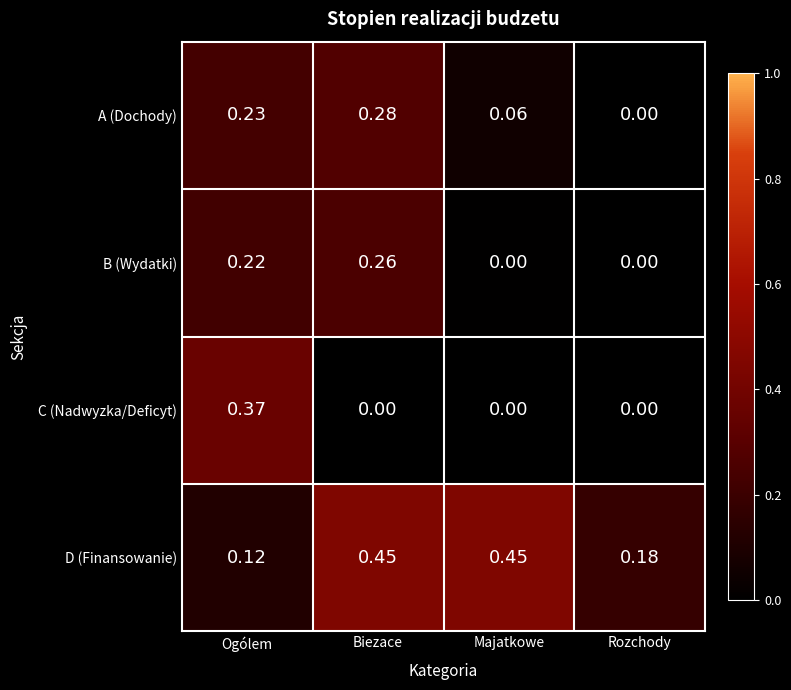

How many distinct data groups are displayed?

4